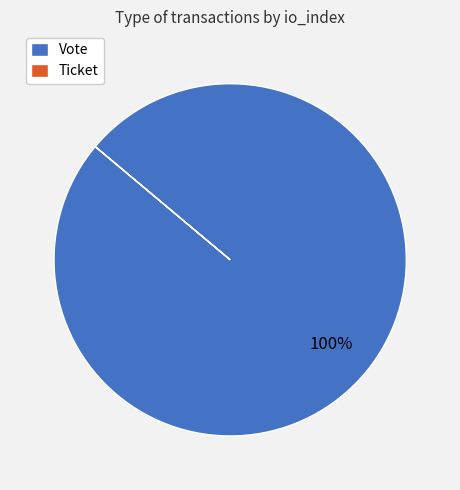

What is the largest slice in the pie chart?

Vote